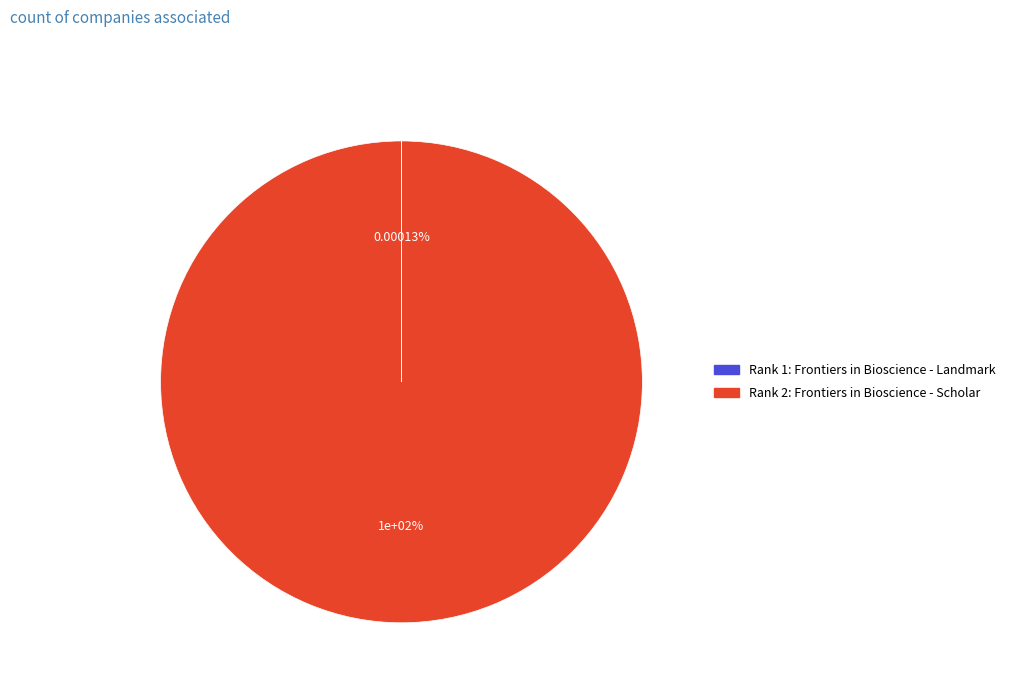

What is the majority slice?

Frontiers in Bioscience - Scholar